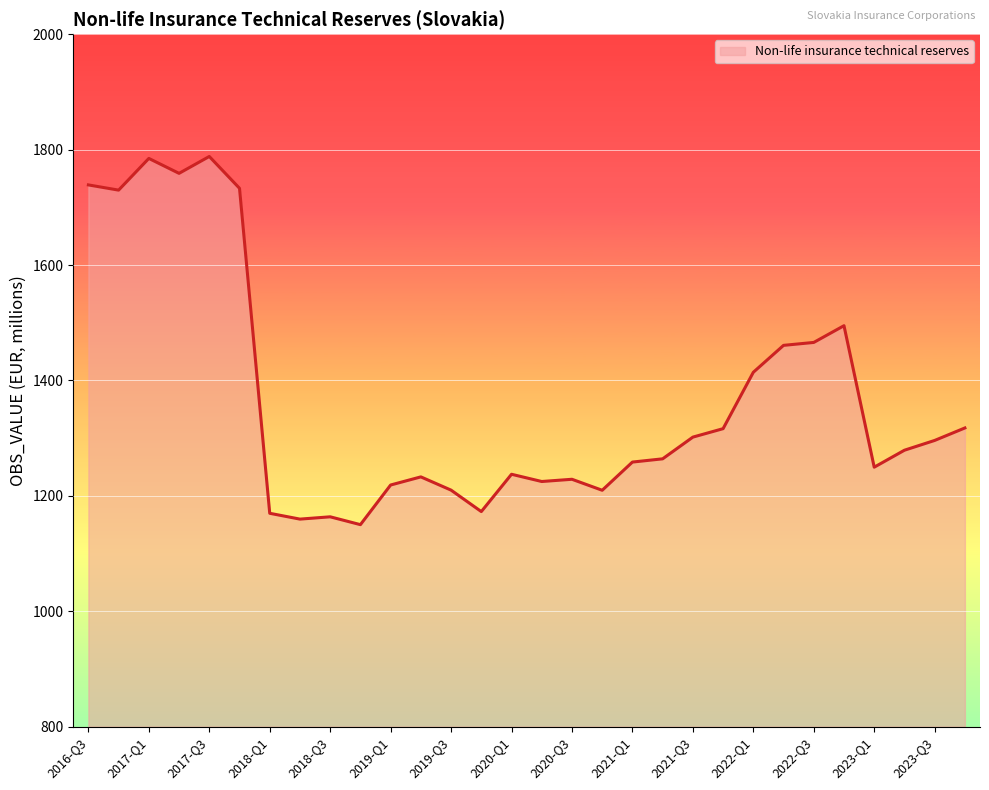

What is the difference between the maximum and minimum values?

637.9